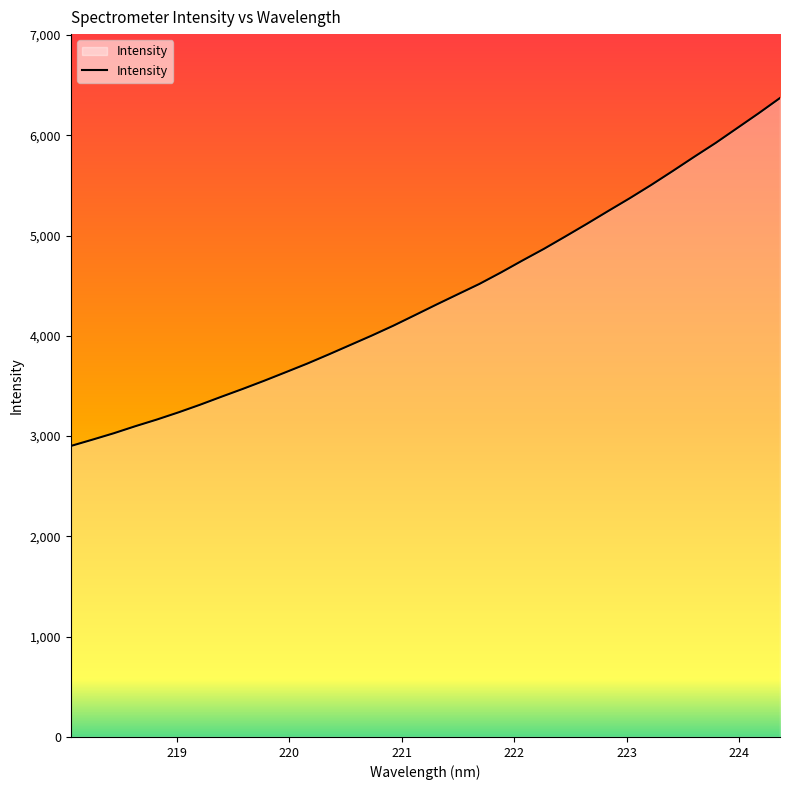

What is the greatest value displayed?

6371.9